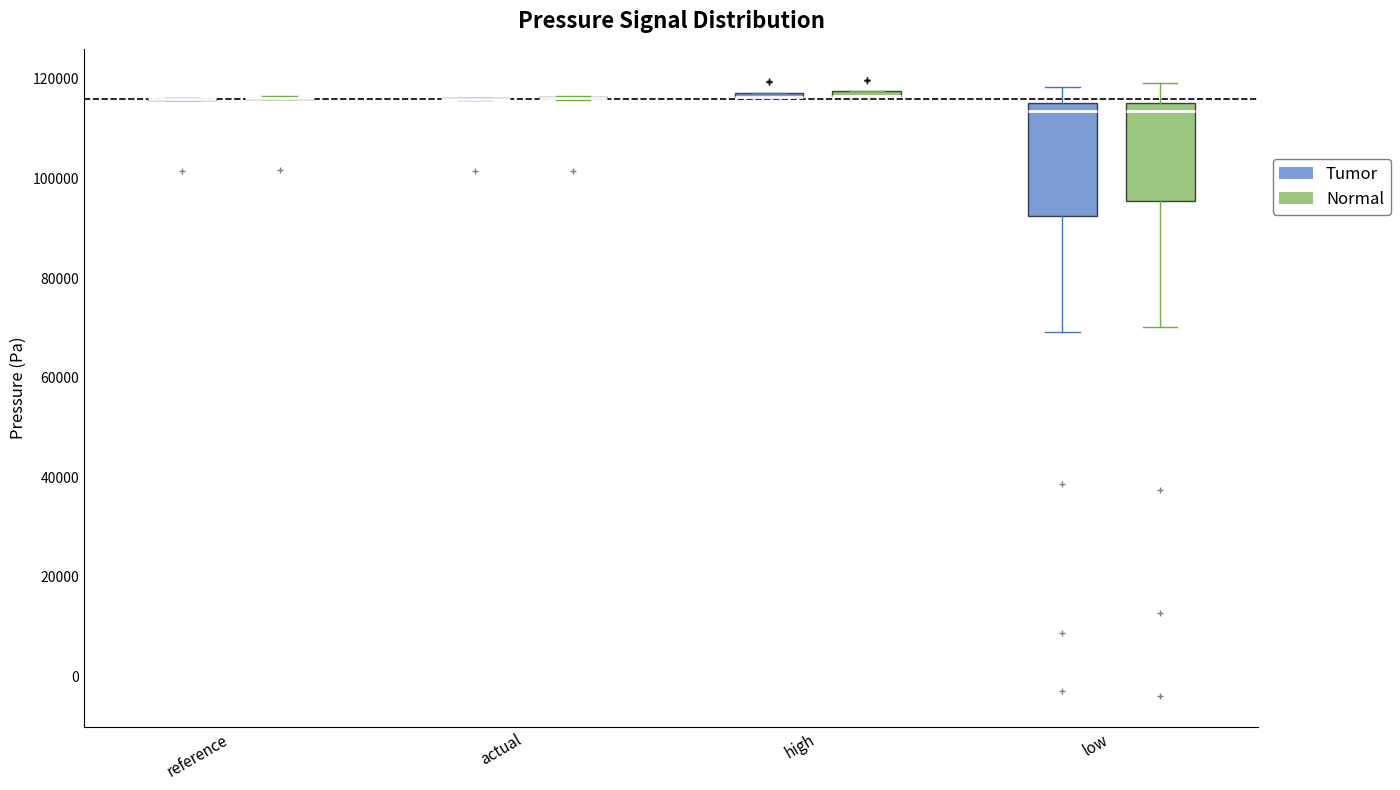

Which box is the tallest, from its lower edge to its upper edge?

low (Tumor)